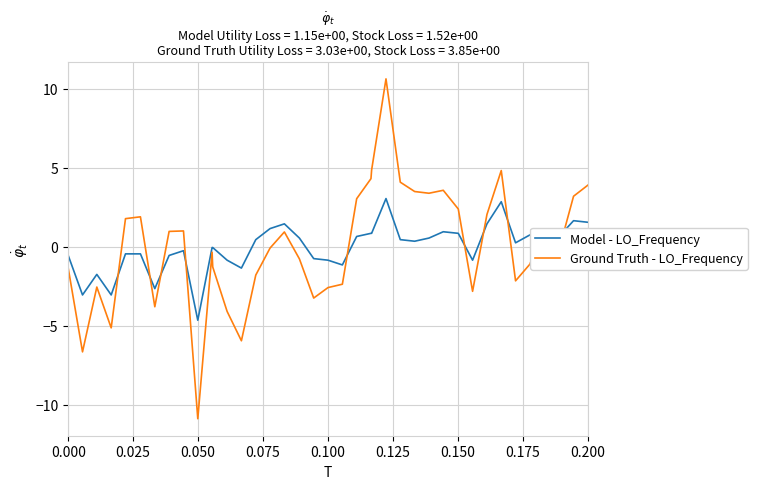

Rank the series by their maximum value, from lowest to highest.

Model - LO_Frequency, Ground Truth - LO_Frequency